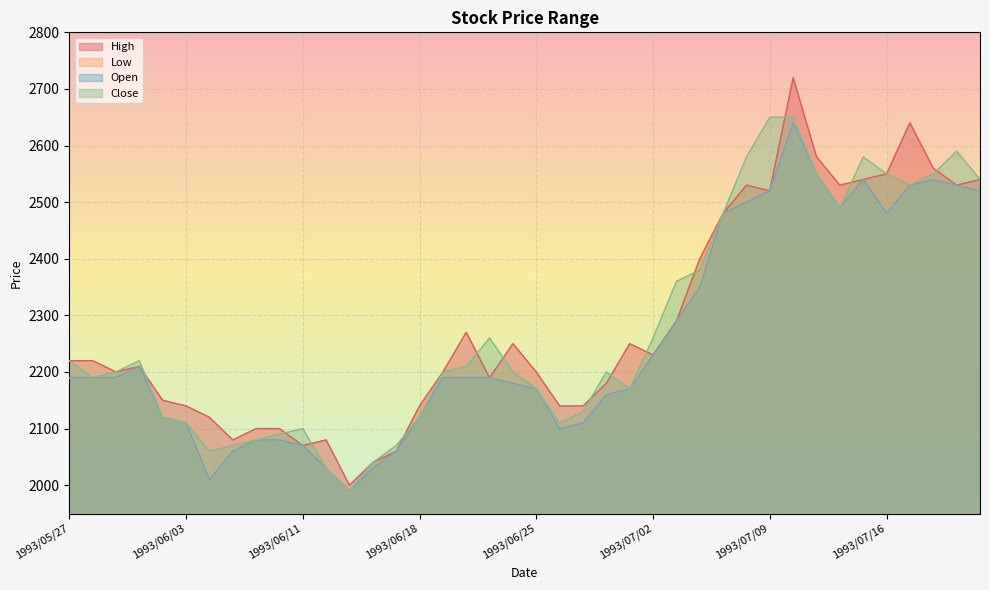

At which category does the chart reach its peak across all series?

1993/07/12